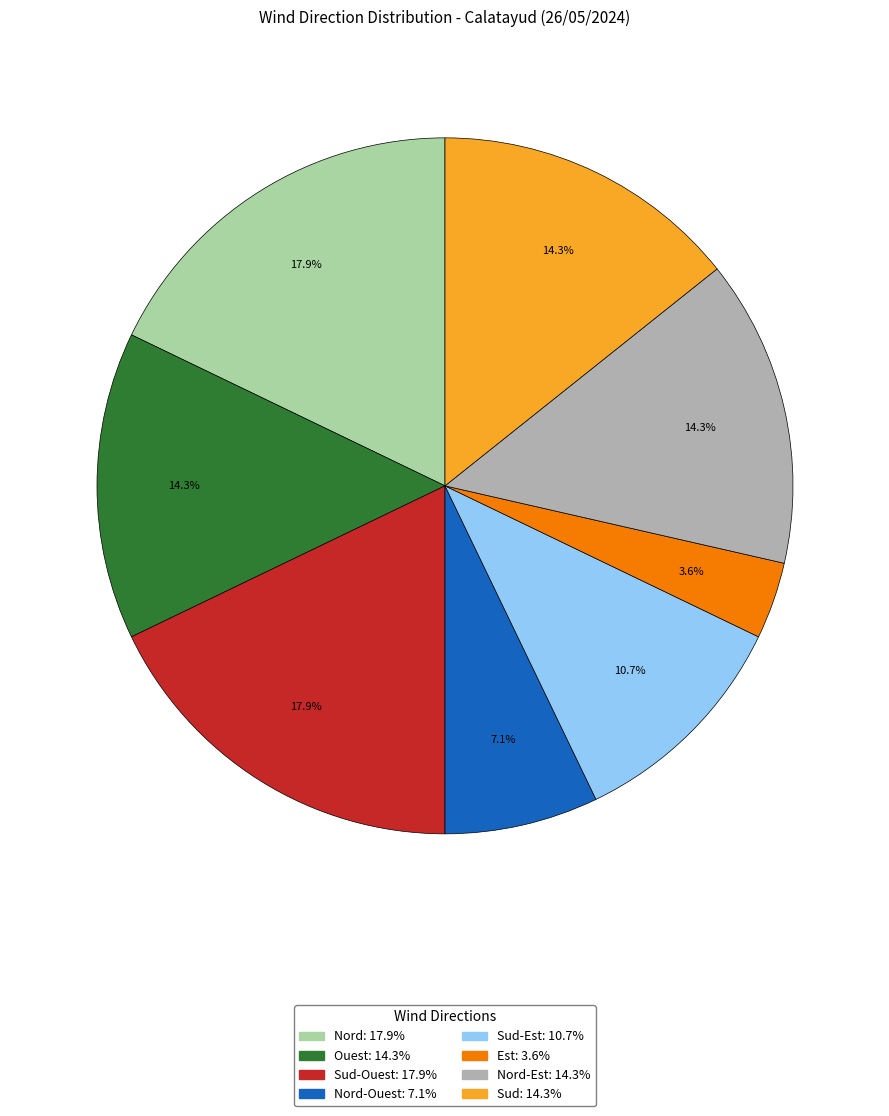

Is there any slice that represents more than half of the pie?

No